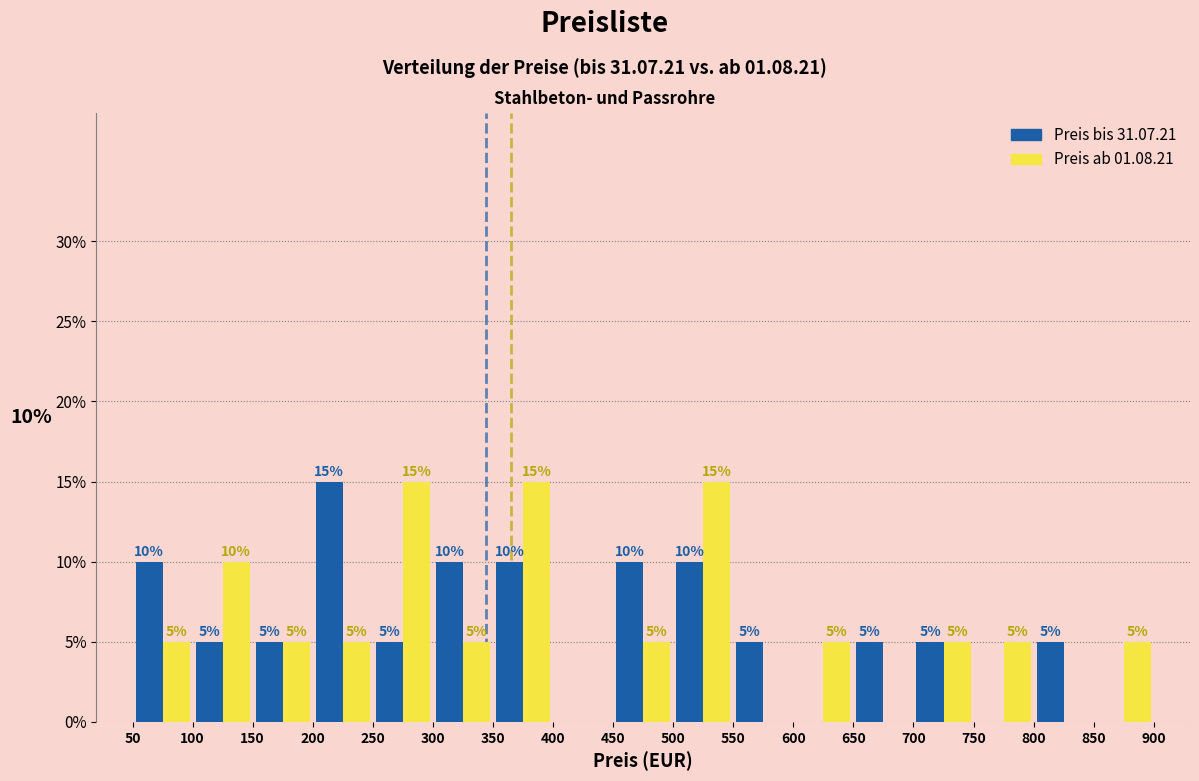

In the Preis bis 31.07.21 series, which range on the x-axis has the tallest bar?

200 to 250